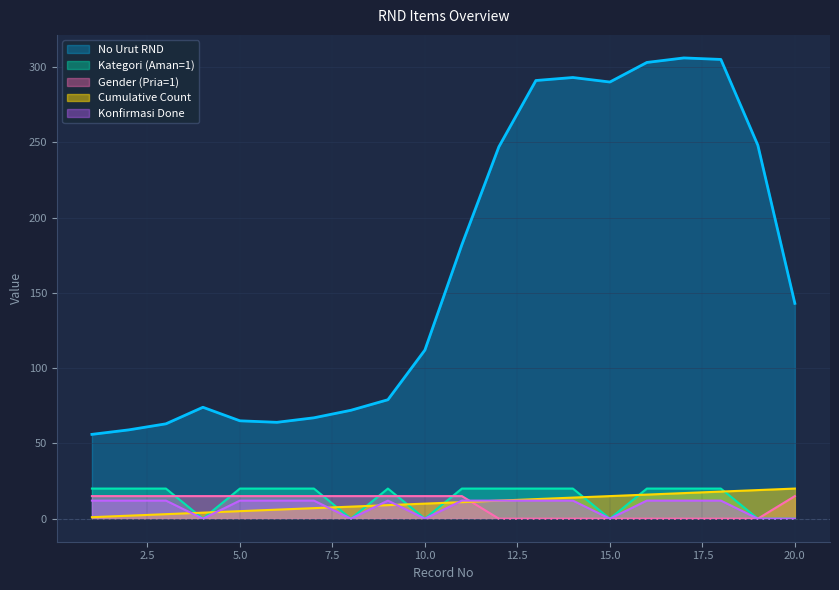

Where does the No Urut RND series first go above 143?

11